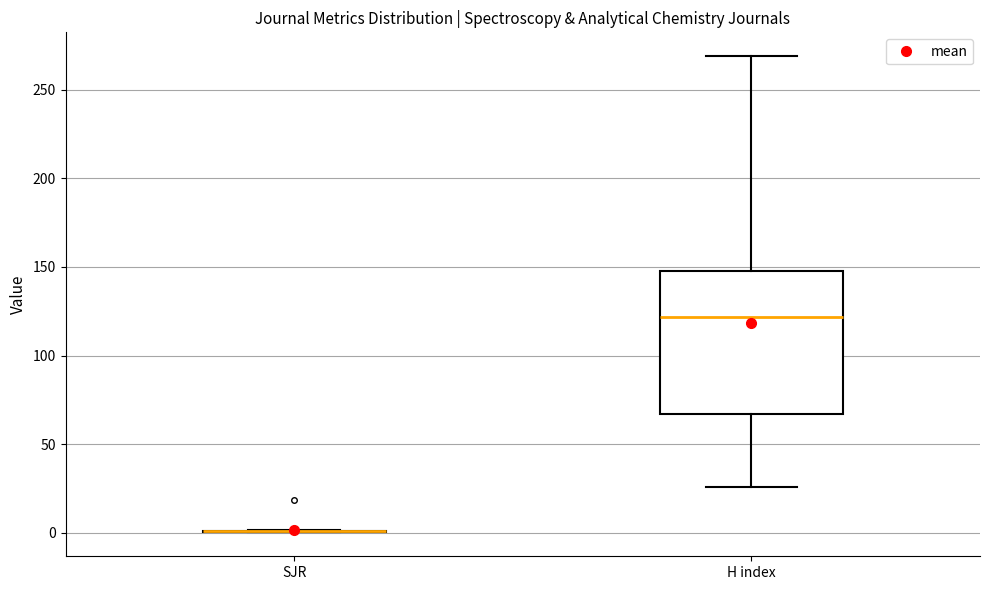

Which box is the tallest, from its lower edge to its upper edge?

H index